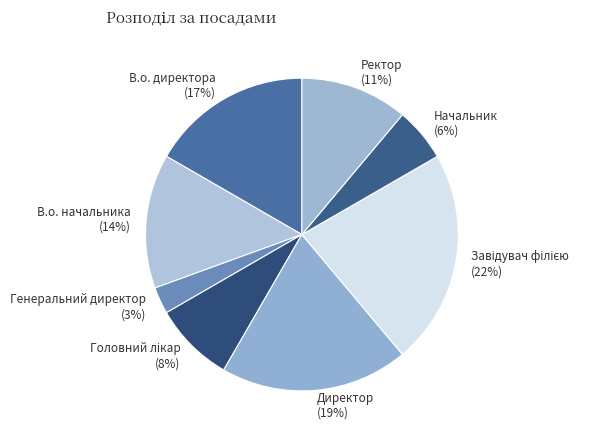

Do Директор and Ректор together represent more than half of the pie?

No